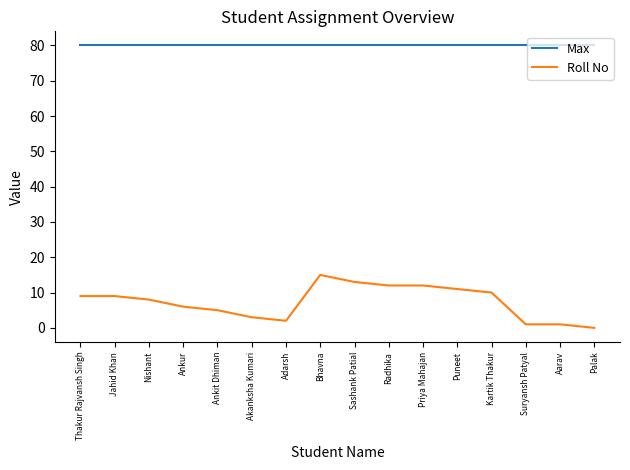

What are all the series names shown in the legend?

Max, Roll No